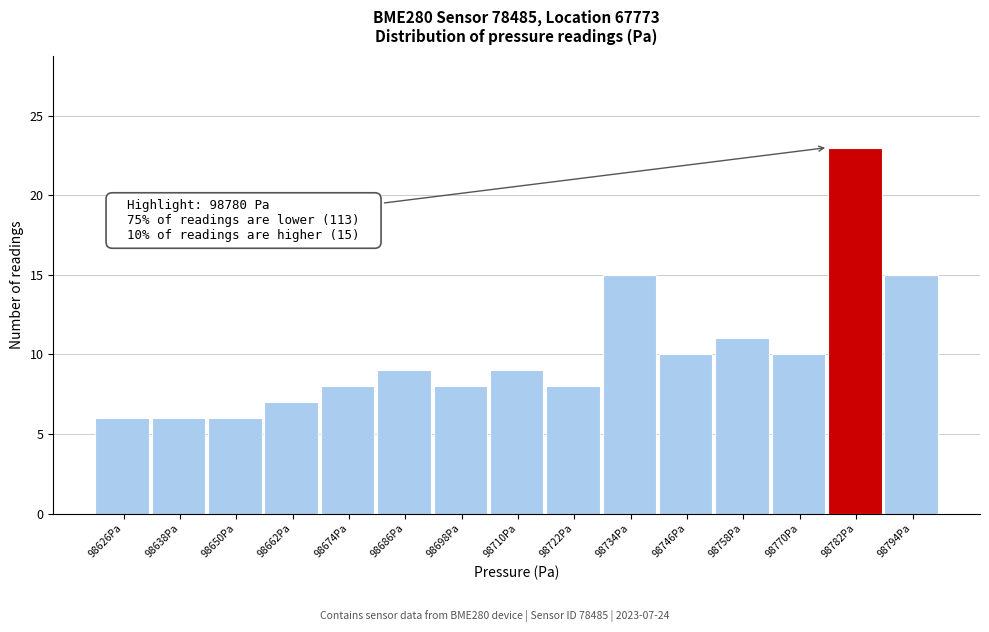

Over which range of the x-axis is the bar tallest?

98776 to 98788